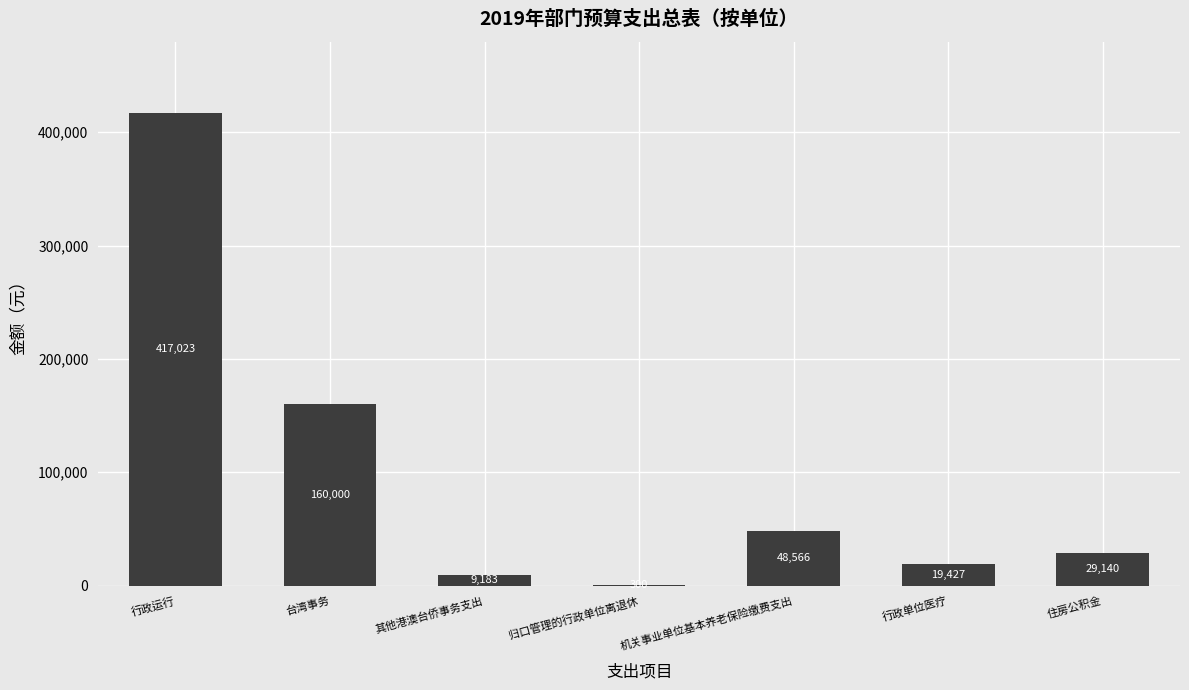

At which label is the value closest to 208661?

台湾事务